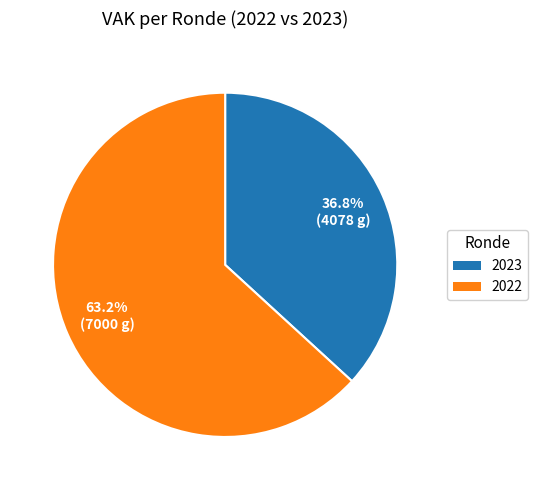

Is there a majority slice in this chart?

Yes